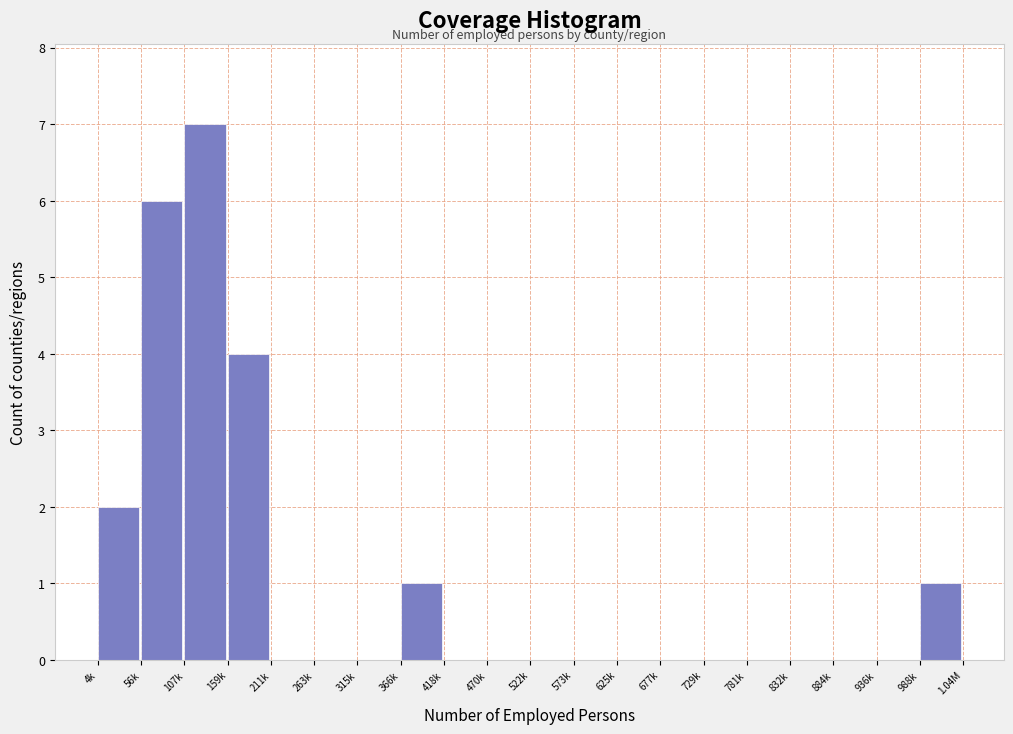

Reading right to left, extract all data points from this chart.

988k=1	936k=0	884k=0	832k=0	781k=0	729k=0	677k=0	625k=0	573k=0	522k=0	470k=0	418k=0	366k=1	315k=0	263k=0	211k=0	159k=4	107k=7	56k=6	4k=2